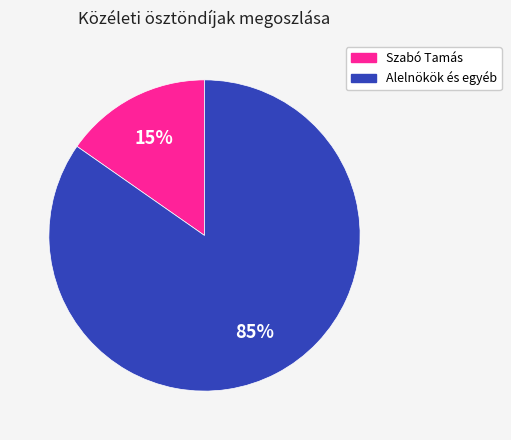

The Alelnökök és egyéb slice represents 75% of the pie. True or false?

False